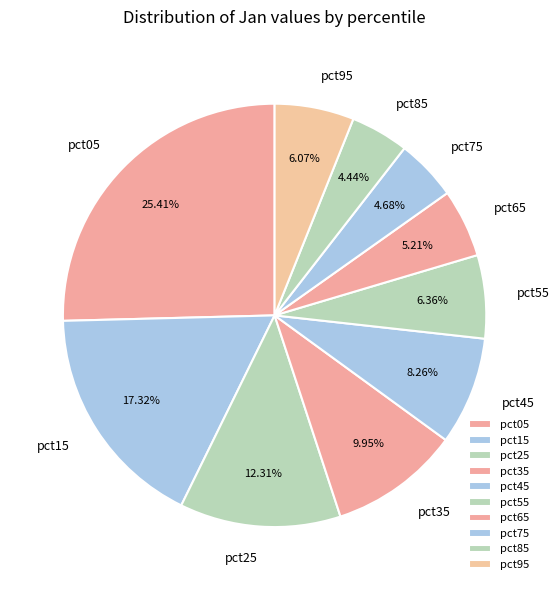

What is the ratio of the value at pct65 to the value at pct25?

0.4